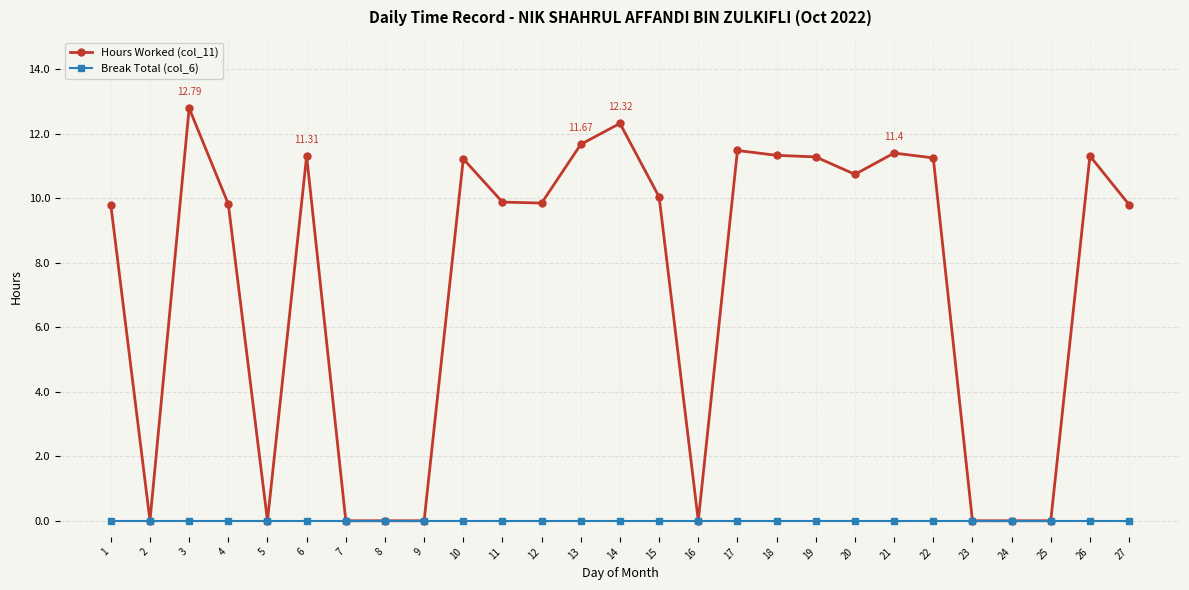

At which category does Hours Worked (col_11) reach its first local peak?

3